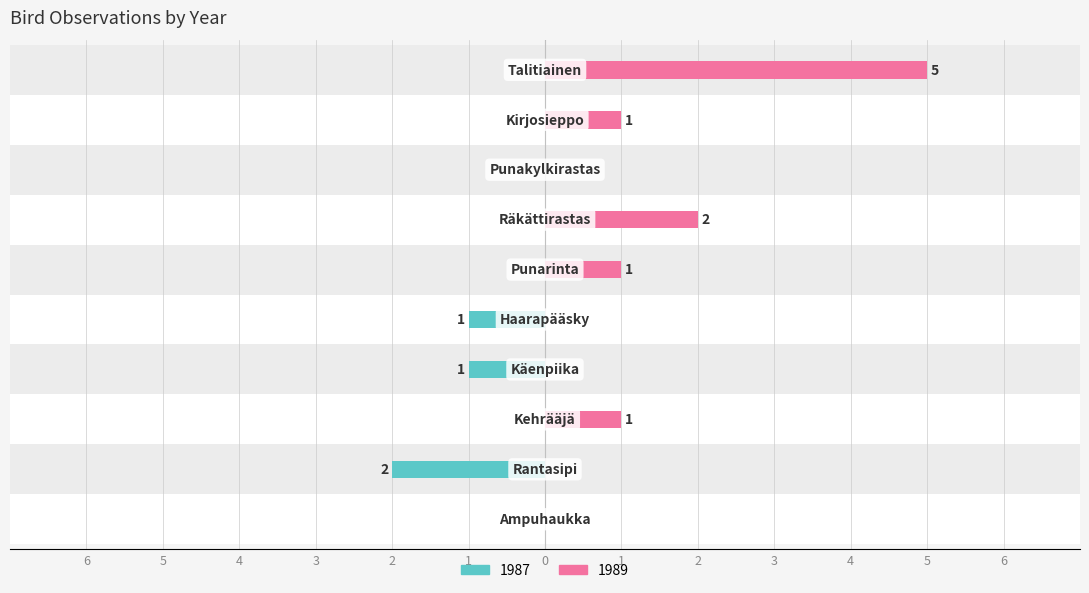

True or false: 1989 has a value of 2 at Kehrääjä.

False